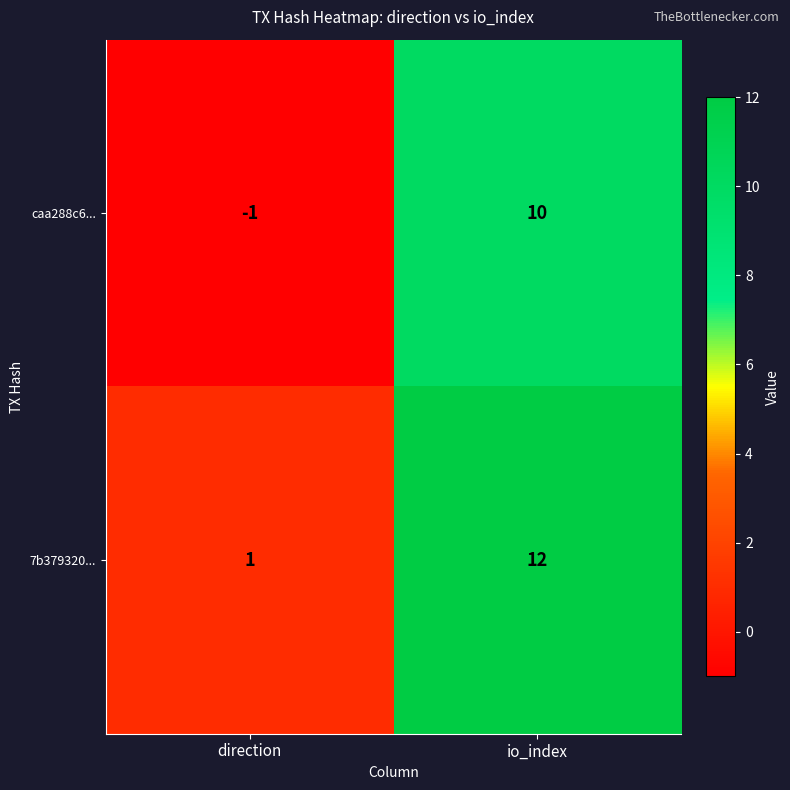

Which label corresponds to the smallest value in the chart?

direction